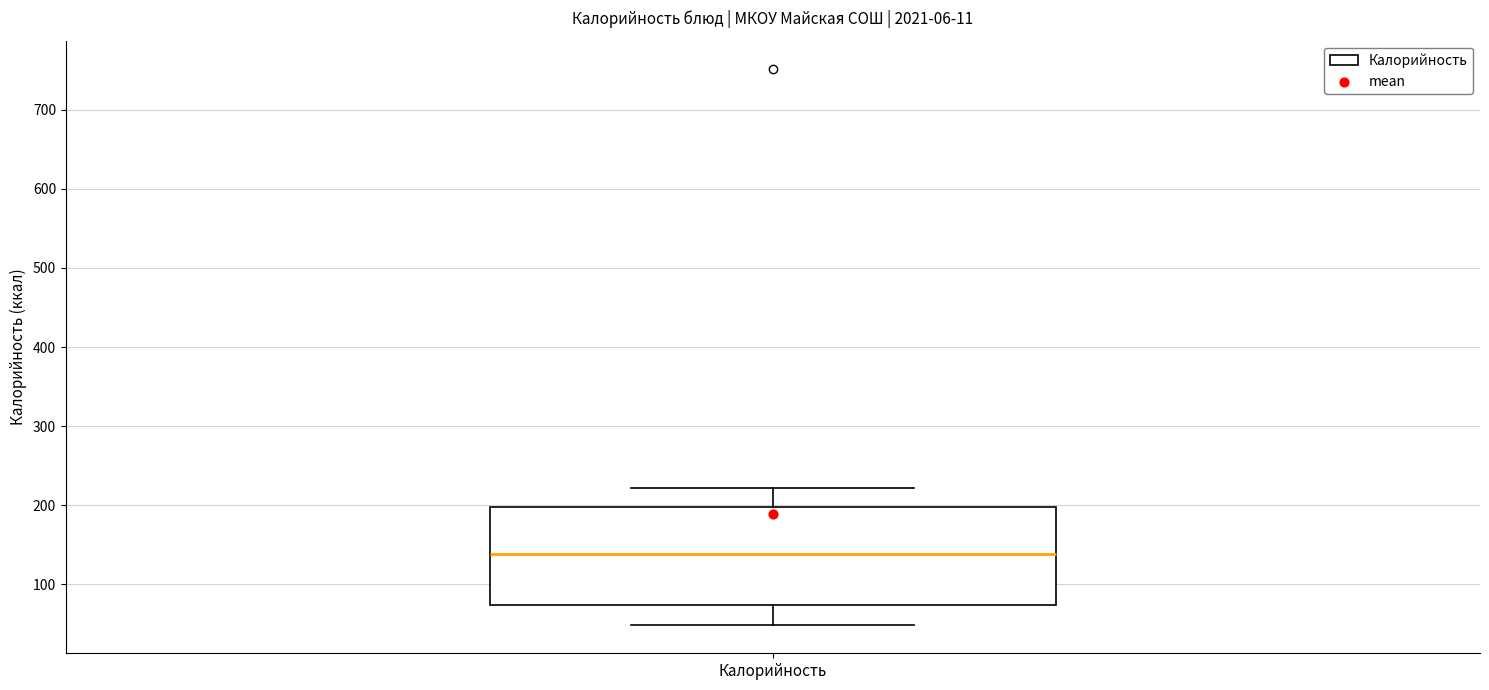

Where does the upper whisker of the box for Калорийность end on the y-axis? The values are not printed on the chart, so give them approximately, as read against the axis.

220